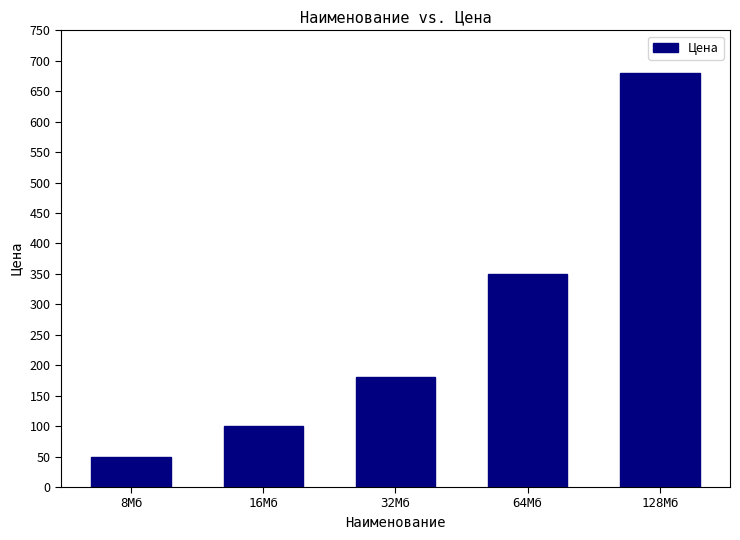

What is the difference between the maximum and second lowest values?

580